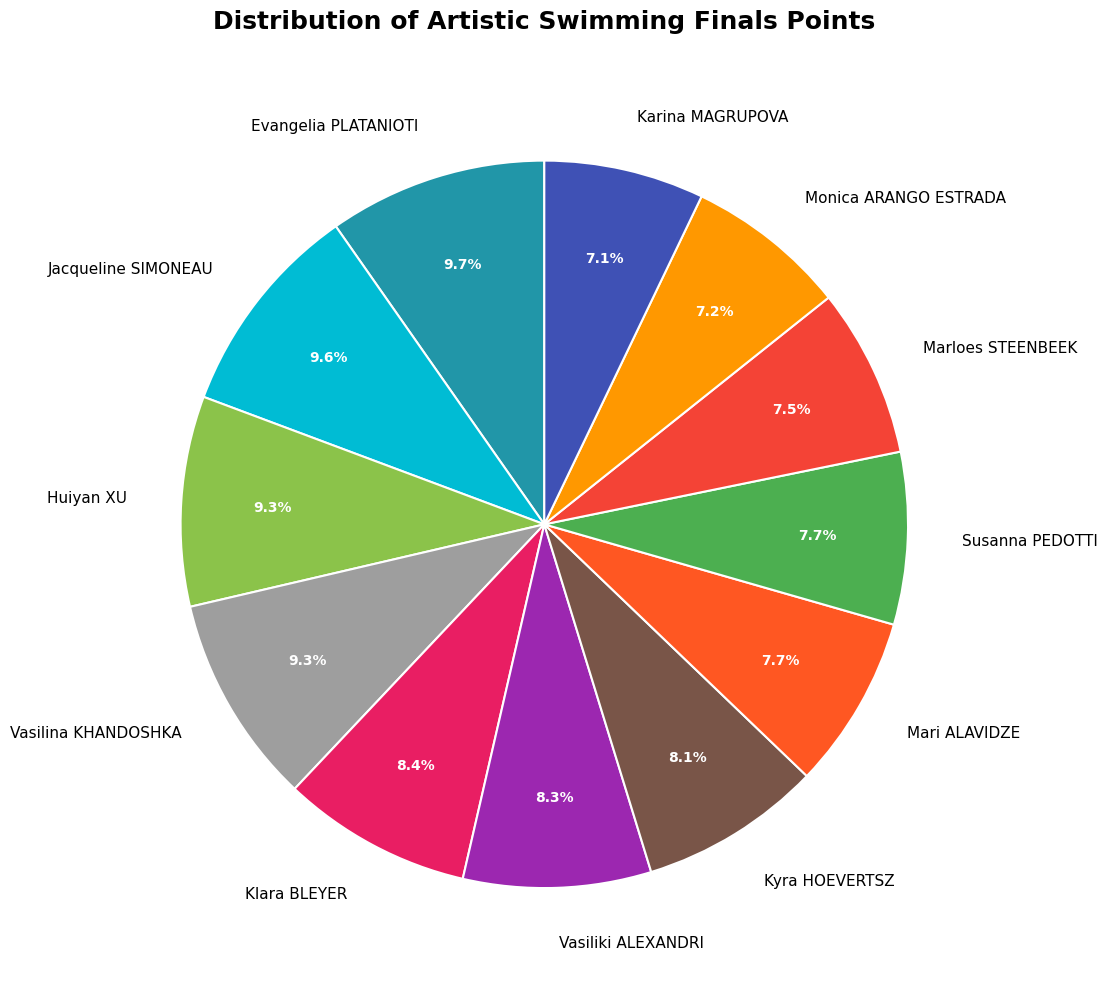

The Evangelia PLATANIOTI slice represents 10% of the pie. True or false?

True